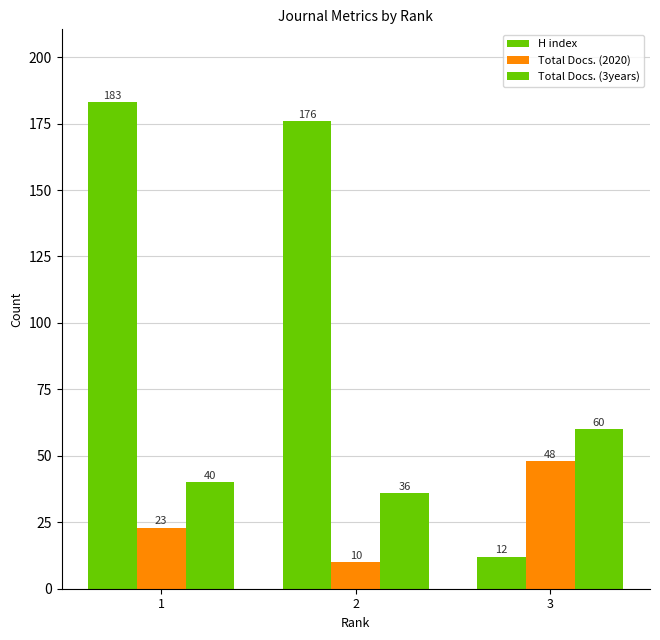

How many bars are there in total?

9